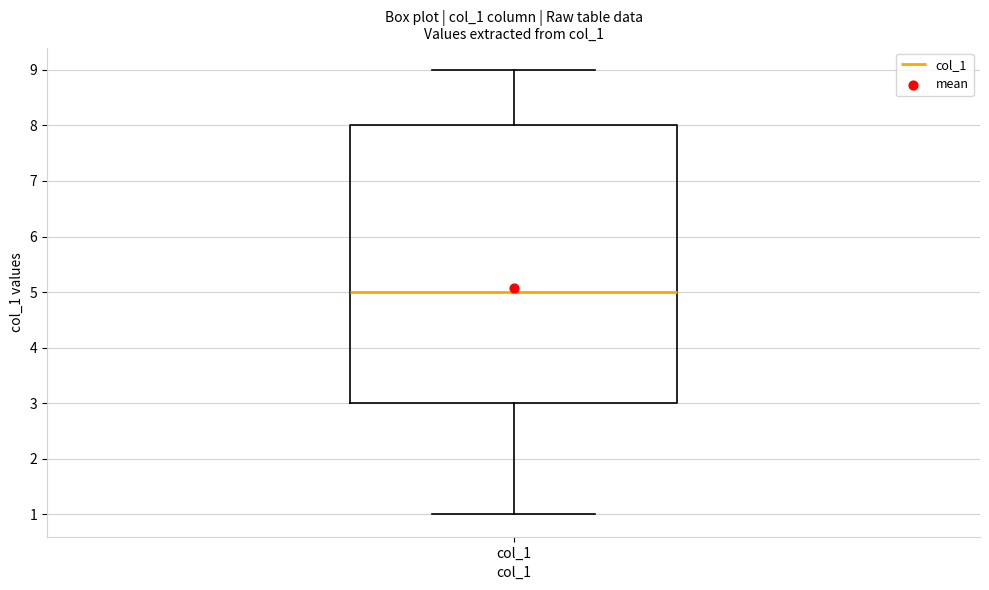

Transcribe this box plot: give where the median line is, the range the box spans, and where the two whiskers end, as read against the y-axis. The values are not printed on the chart, so give them approximately, as read against the axis.

median 5, box 3 to 8, whiskers 1 to 9